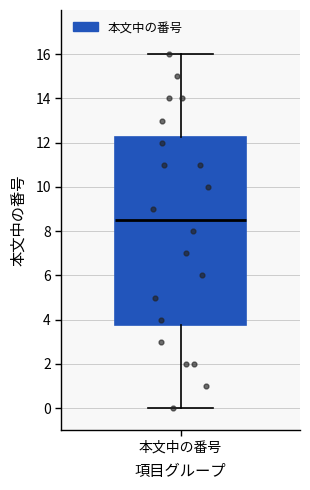

Read this box plot against the y-axis: the position of the median line, the range covered by the box, and the ends of both whiskers. The values are not printed on the chart, so give them approximately, as read against the axis.

median 8.6, box 3.8 to 12.2, whiskers 0.0 to 16.0